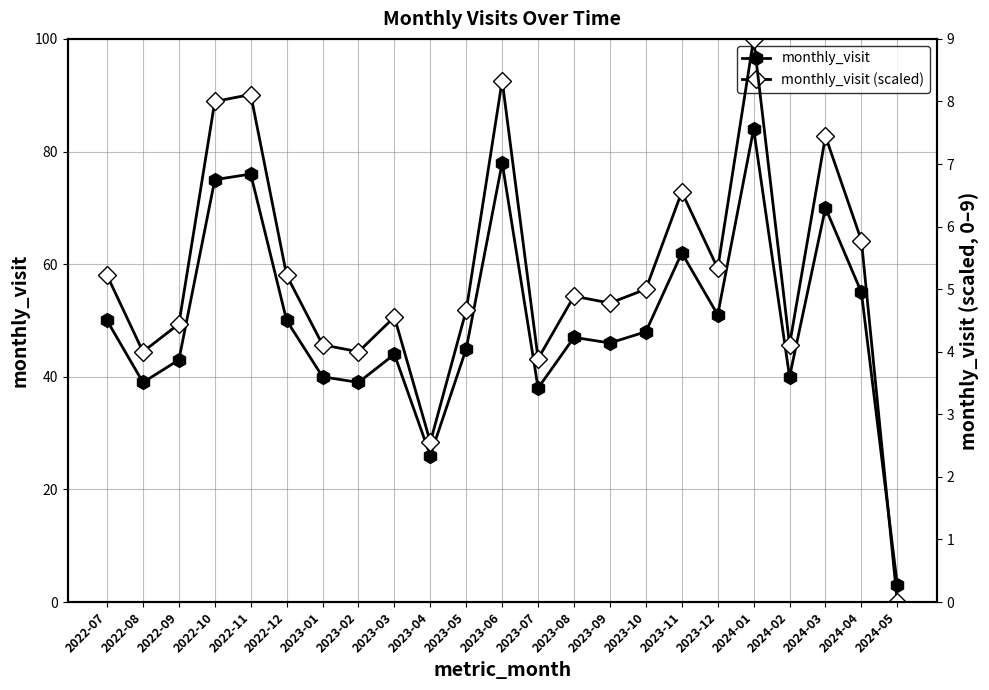

Between 2023-03 and 2023-12, which series saw the biggest shift?

monthly_visit